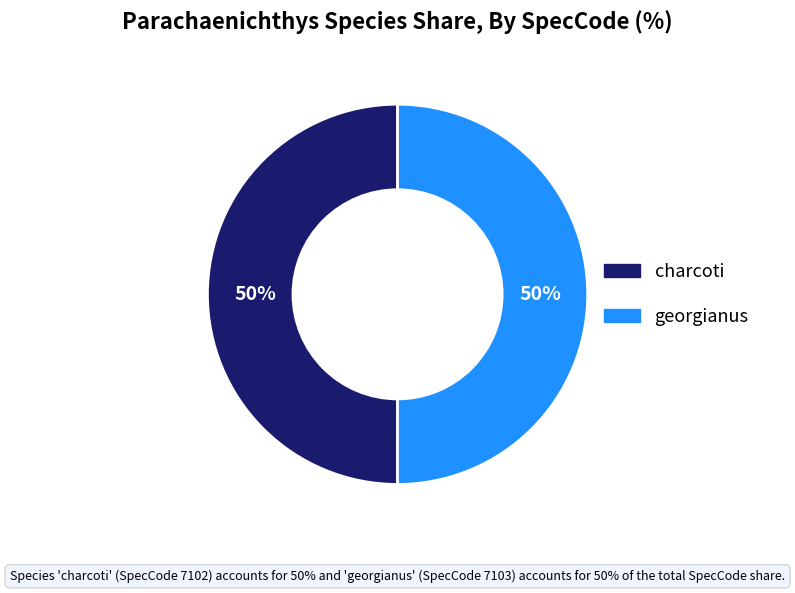

To the nearest percent, what is the average slice percentage?

50%